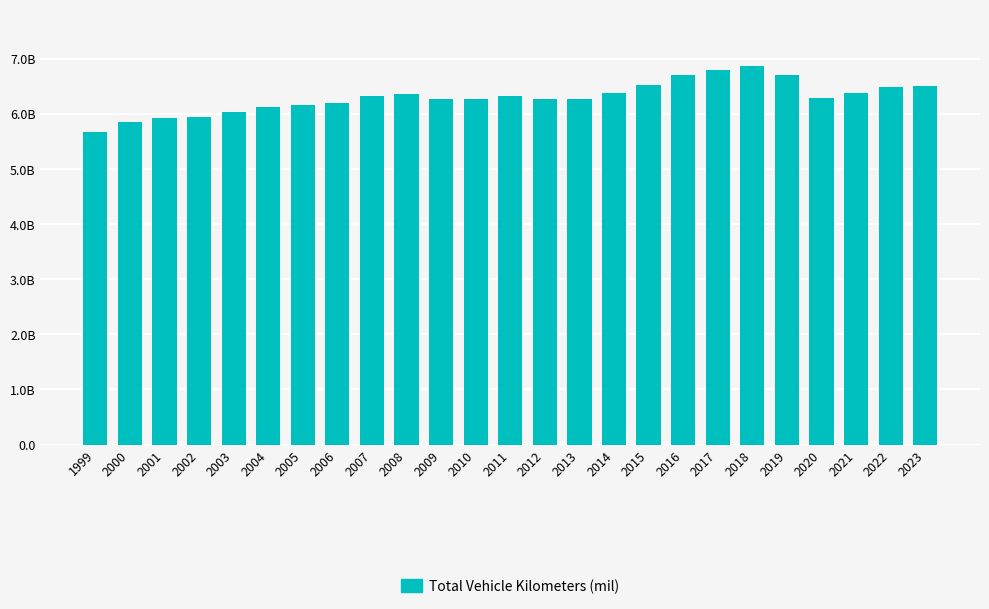

What is the average value?

6308323029.5